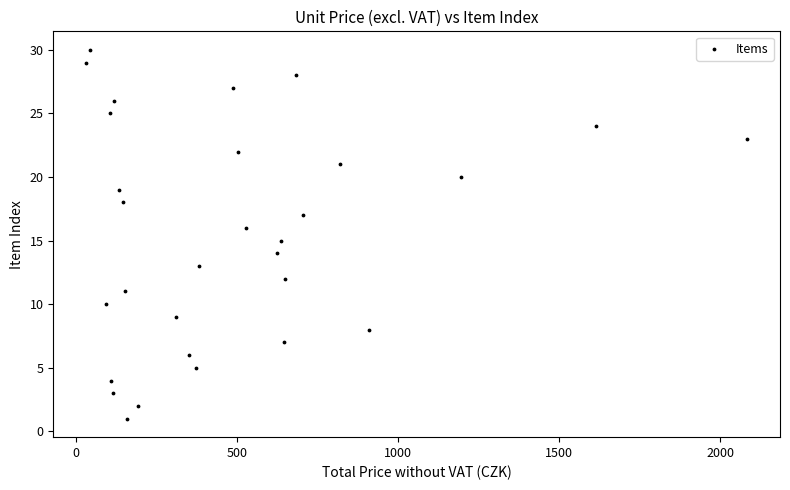

What is the range of Y values (max minus min)?

29